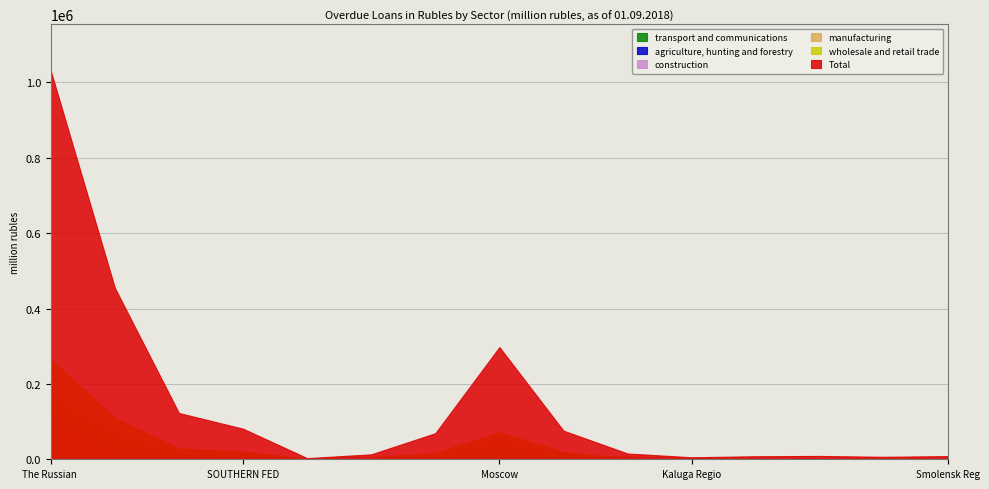

What is the label of the 12th point from the left?

Yaroslavl Region